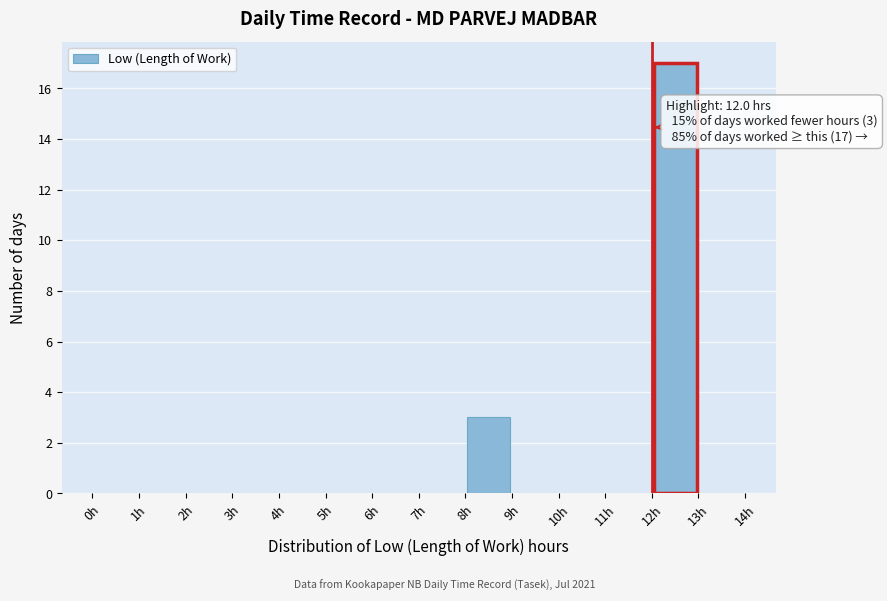

Which range on the x-axis has the tallest bar?

12 to 13